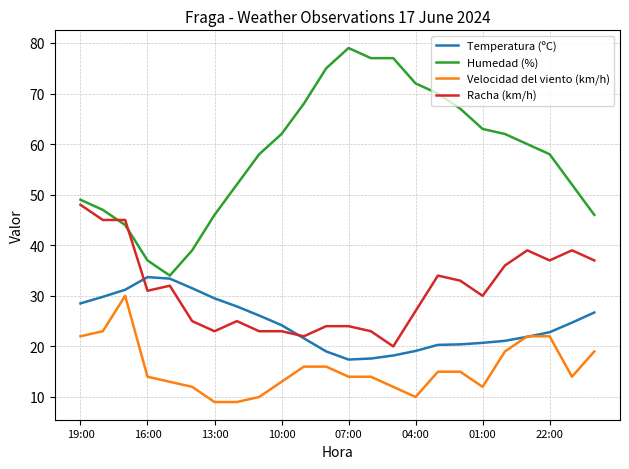

Which series has the largest range (max minus min)?

Humedad (%)